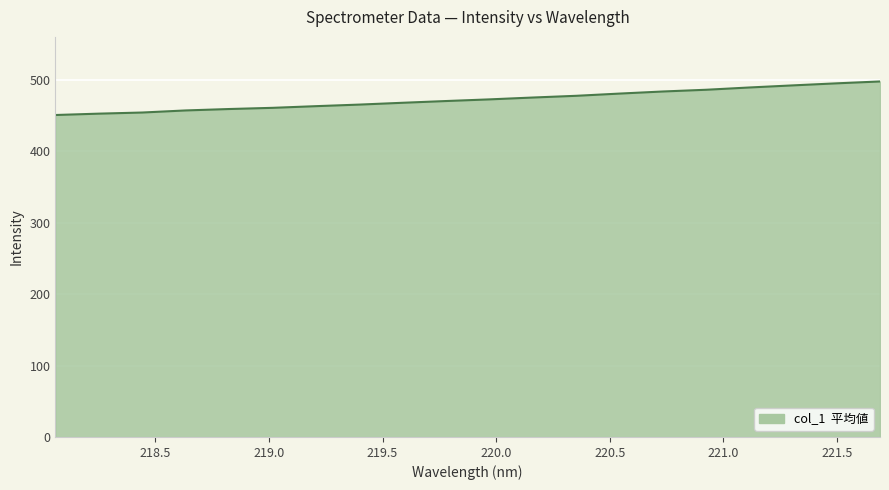

What is the greatest value displayed?

497.6